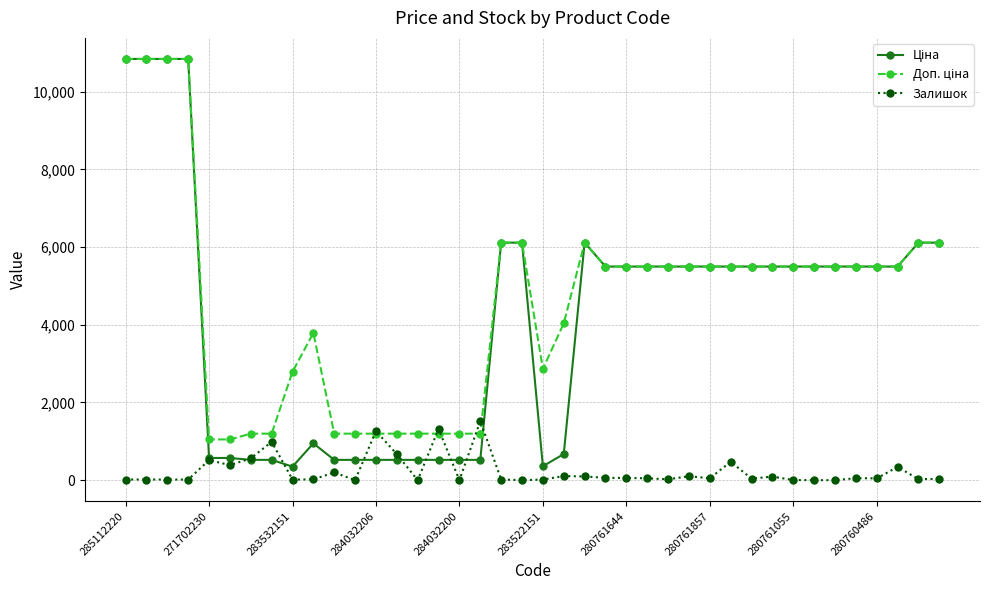

True or false: Залишок has more than 0 interior local peaks.

True